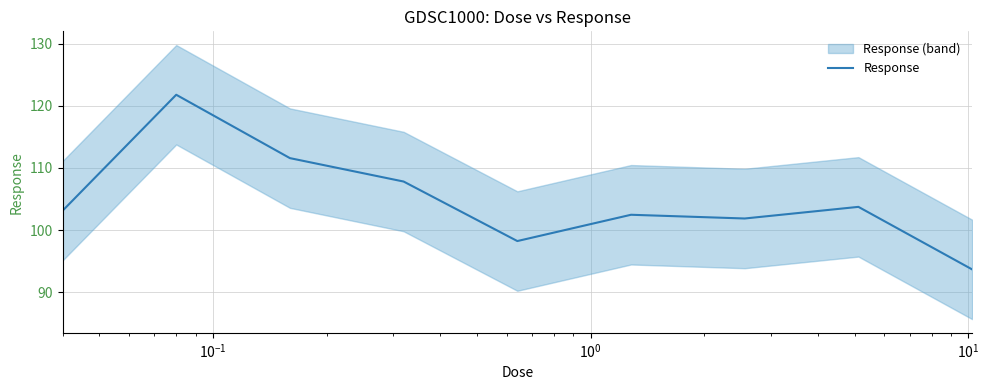

What is the difference between the maximum and minimum values?

28.1